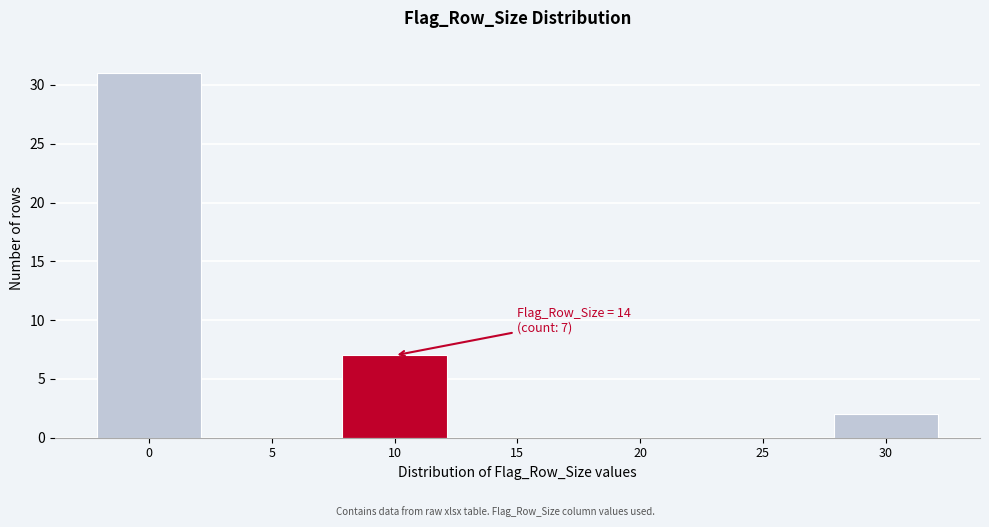

Reading left to right, list all the values displayed in this chart.

0=31	5=0	10=7	15=0	20=0	25=0	30=2